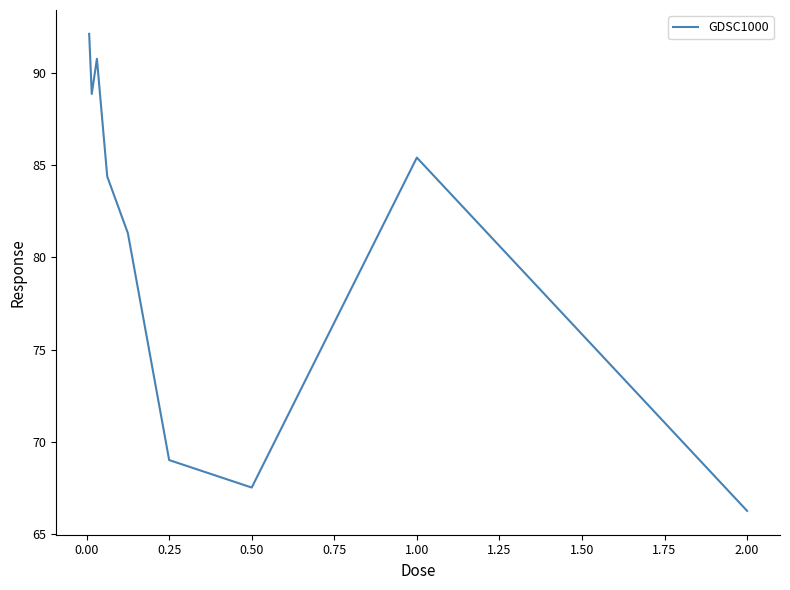

How many interior local peaks (higher than both neighbors) does the data have?

2